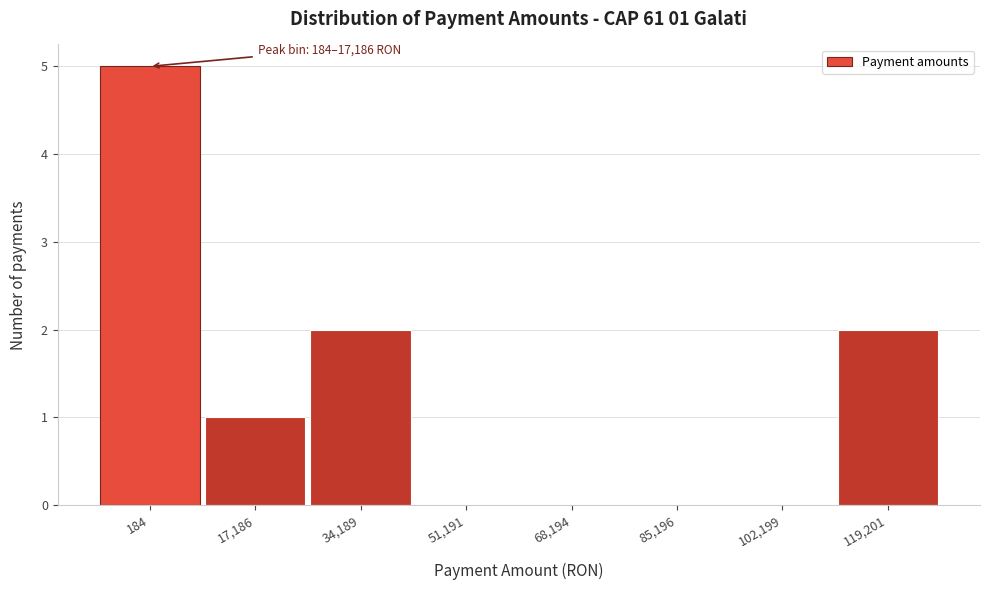

Reading right to left, extract all data points from this chart.

119,201=2	102,199=0	85,196=0	68,194=0	51,191=0	34,189=2	17,186=1	184=5